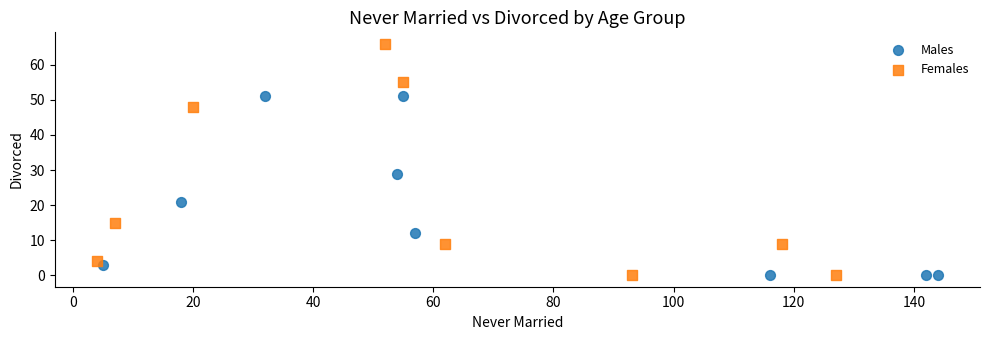

Which series contains the highest Y value?

Females